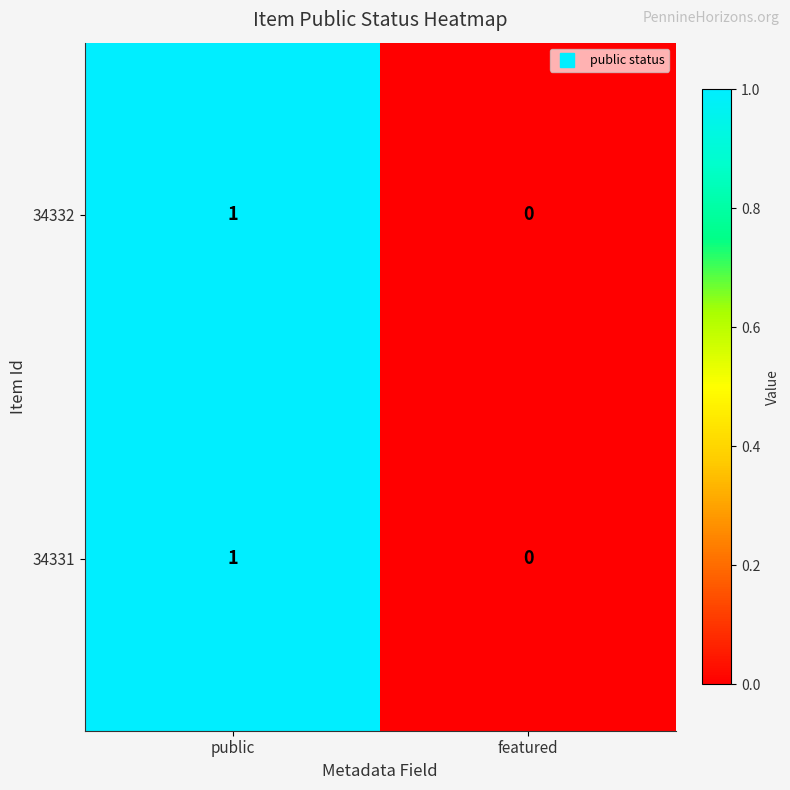

Count the number of data series in this chart.

2